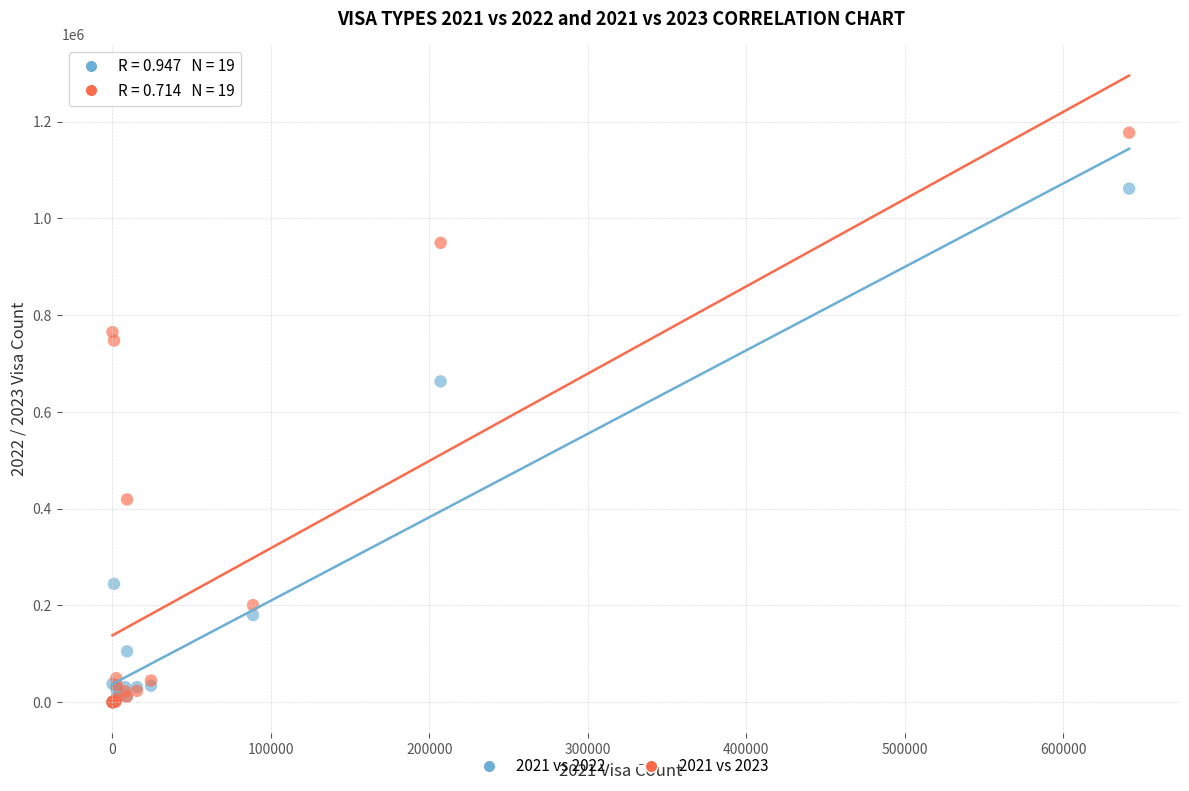

Which series reaches the maximum Y coordinate?

2021 vs 2023